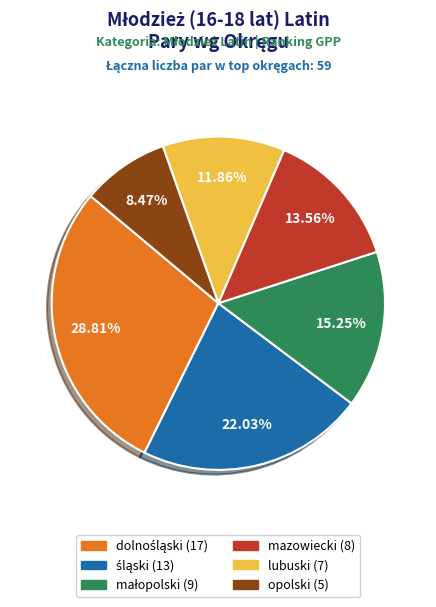

Between opolski and lubuski, which is larger?

lubuski